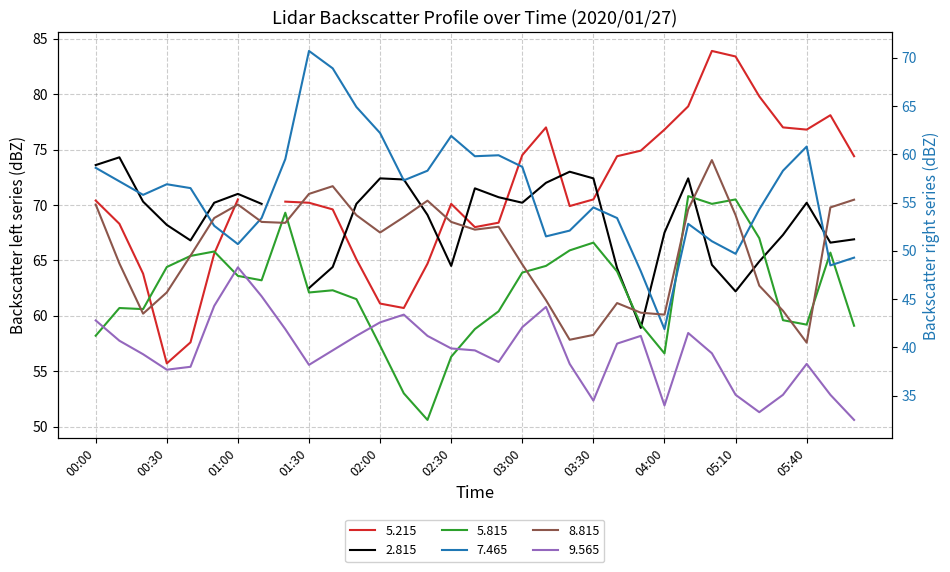

Which series has the widest spread of values?

7.465